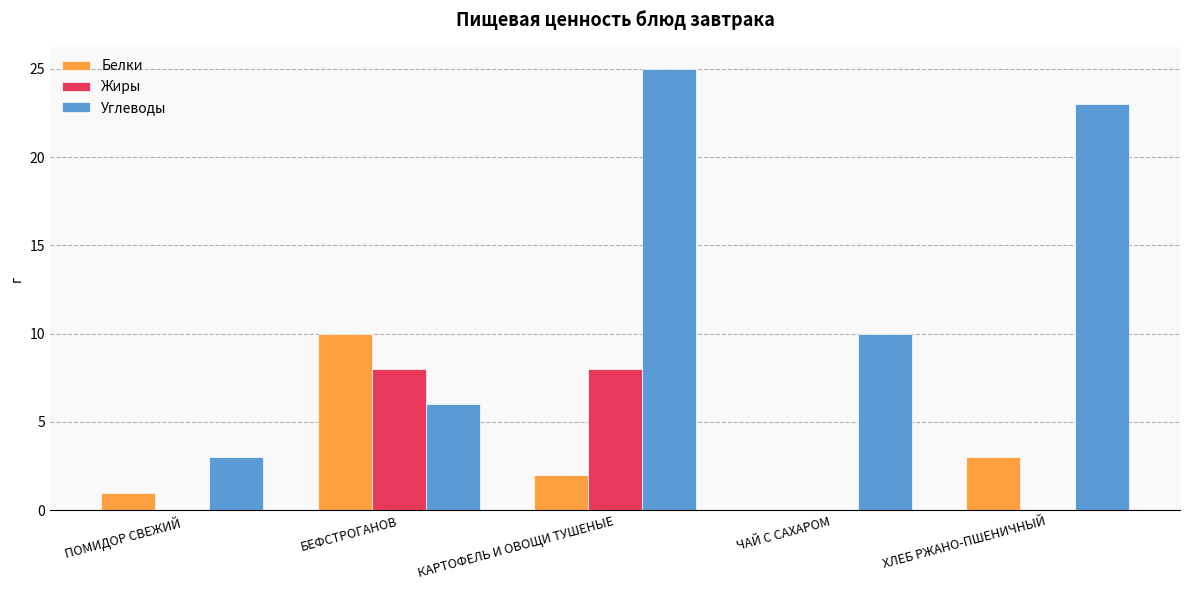

Count the number of categories in the chart.

5